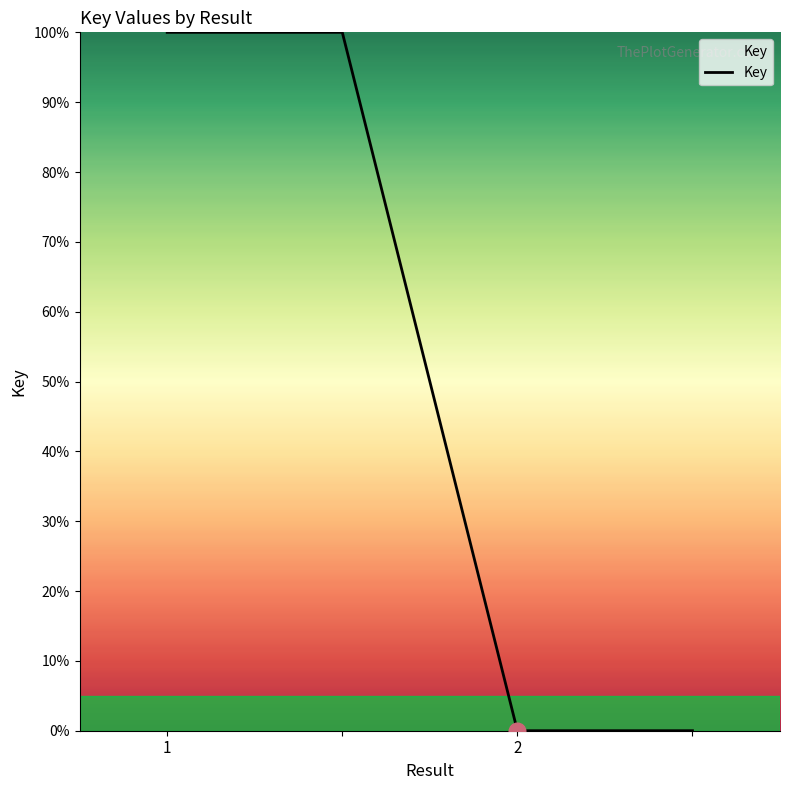

What is the sum of all values?

200